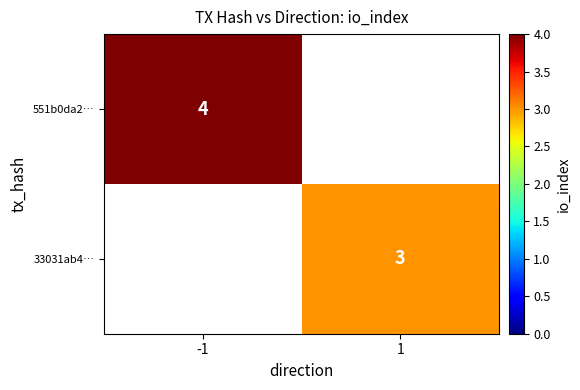

Is the value of 33031ab4… at 1 greater than the value of 551b0da2… at -1?

No